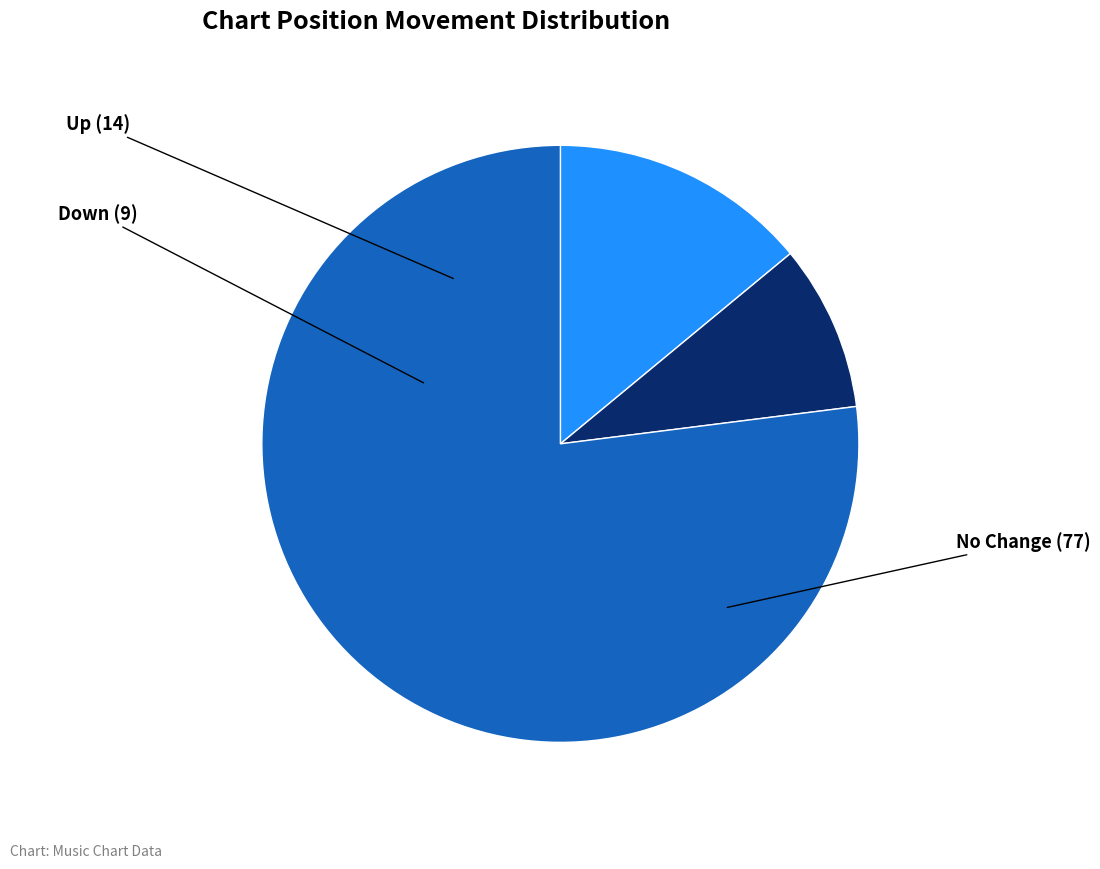

Between Down and No Change, which is larger?

No Change